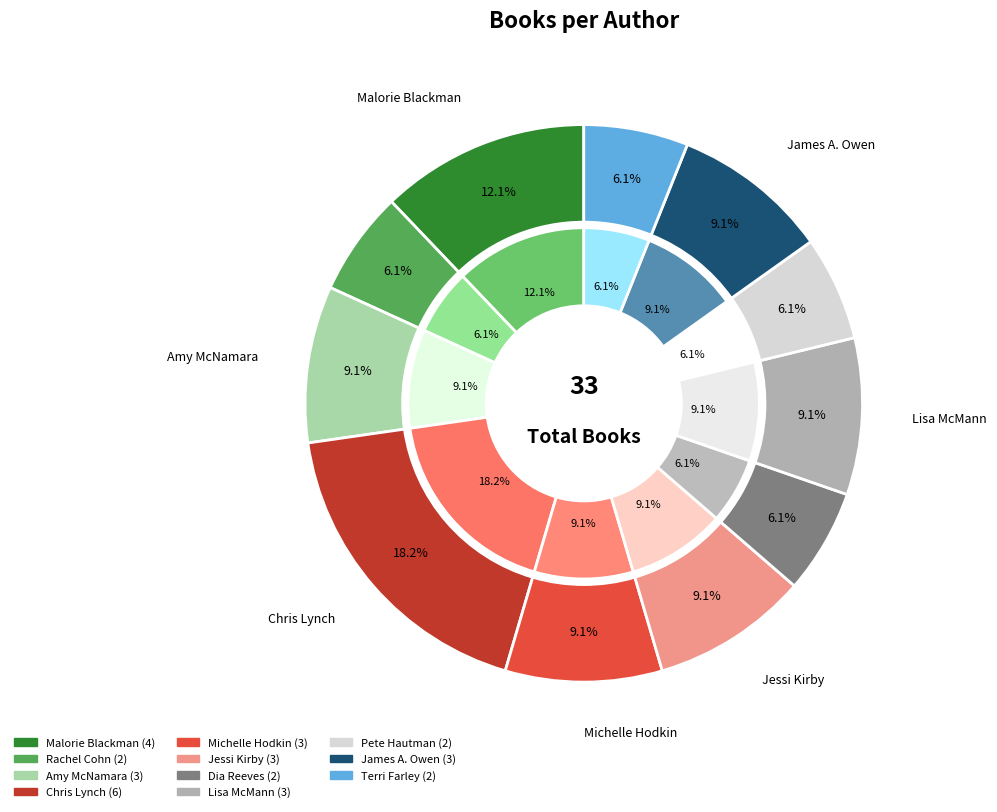

How many segments does this pie chart have?

11